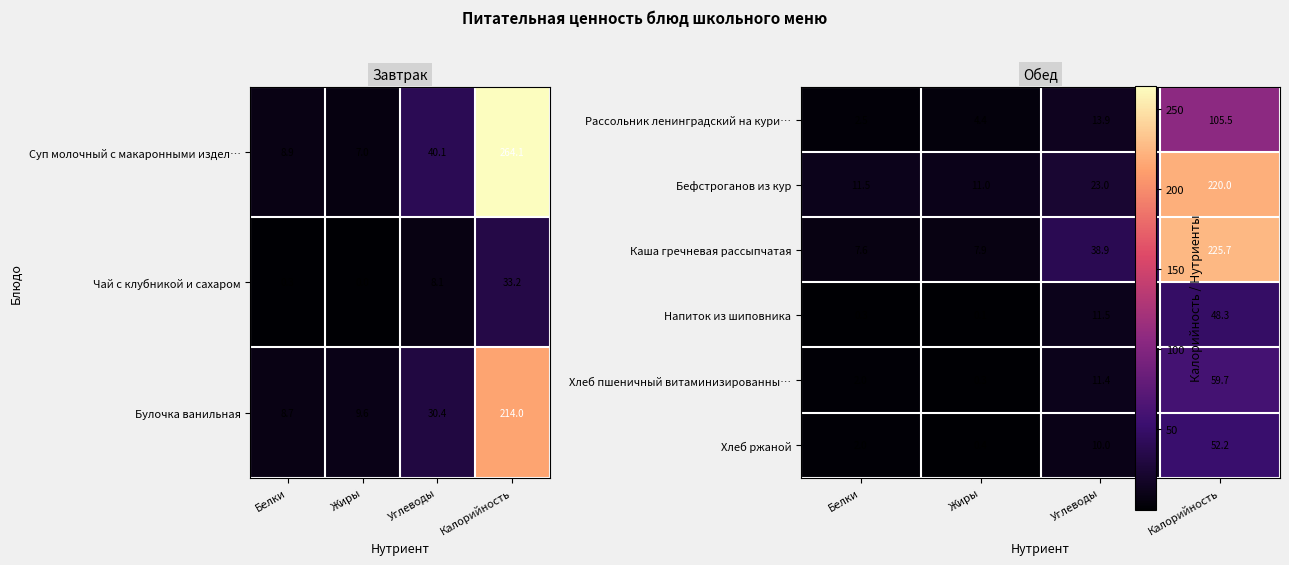

At how many categories does at least one series exceed 90?

1